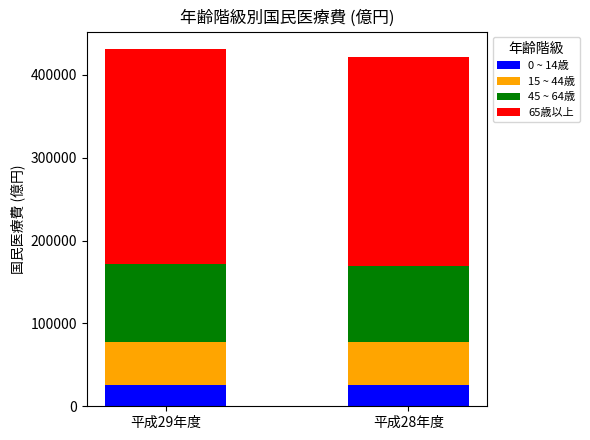

What is the sum of the 0 ~ 14歳 values at 平成29年度 and 平成28年度?

50615